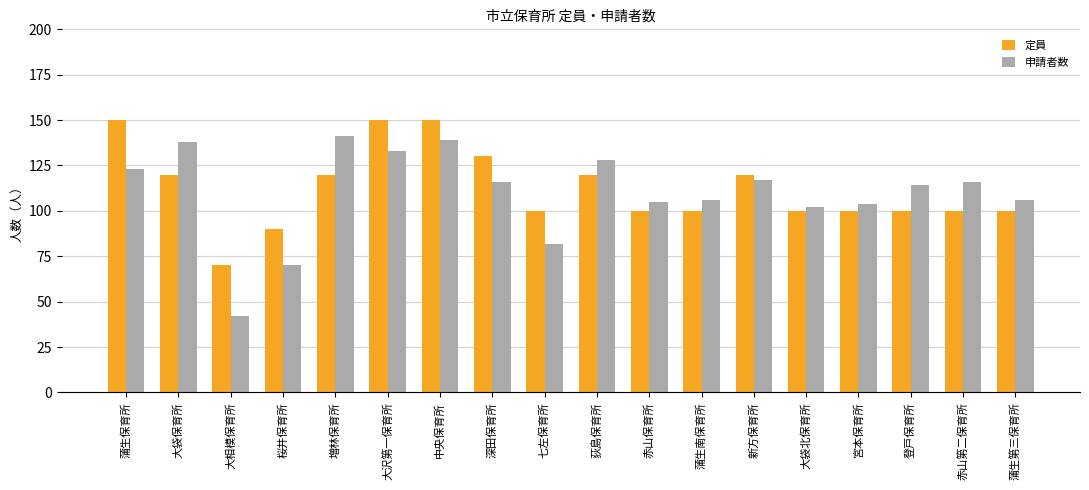

Count the number of data series in this chart.

2